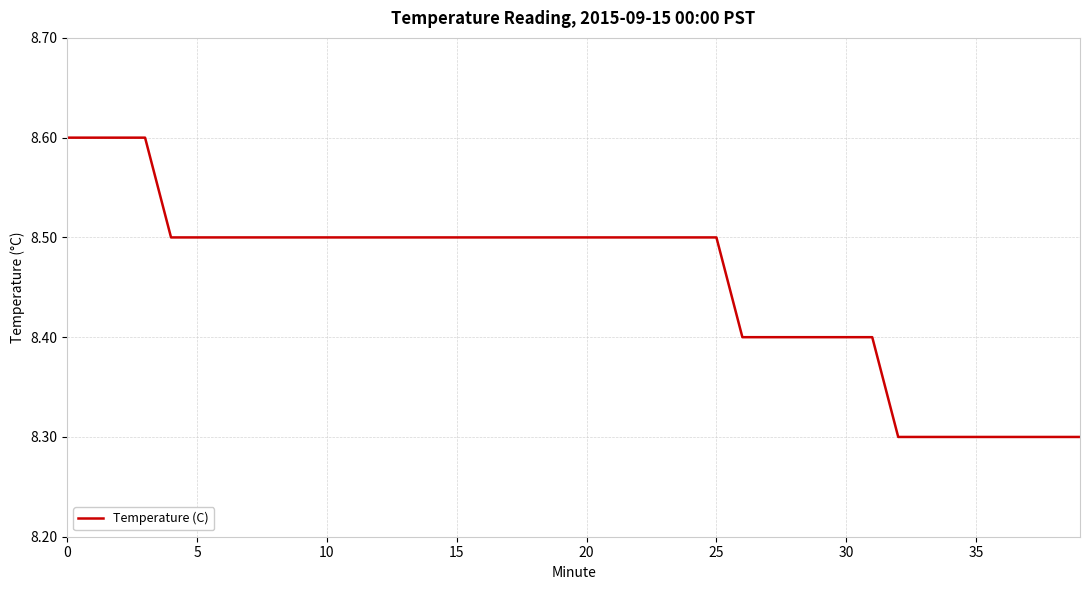

What is the difference between the maximum and minimum values?

0.3